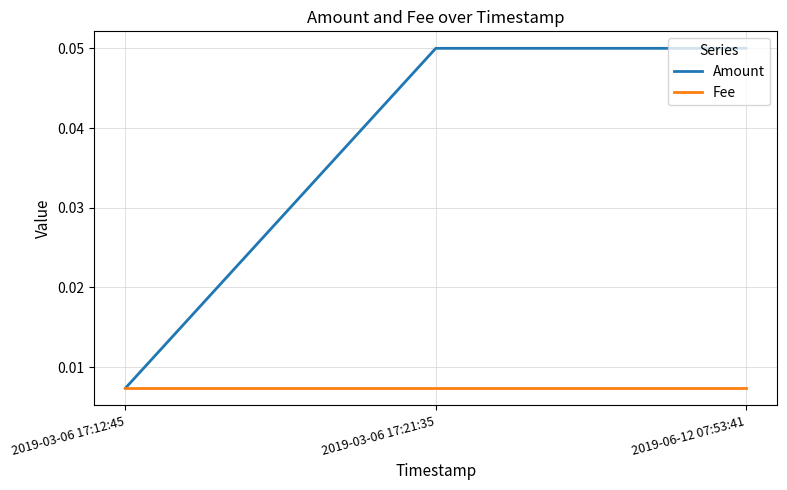

Which category has the lowest value in the Amount series?

2019-03-06 17:12:45